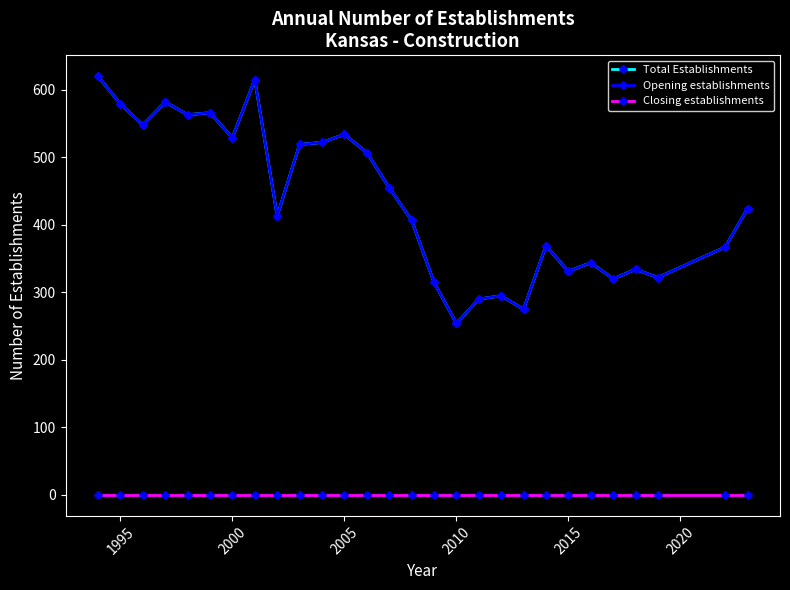

Is this an area chart (filled region under the line)?

No